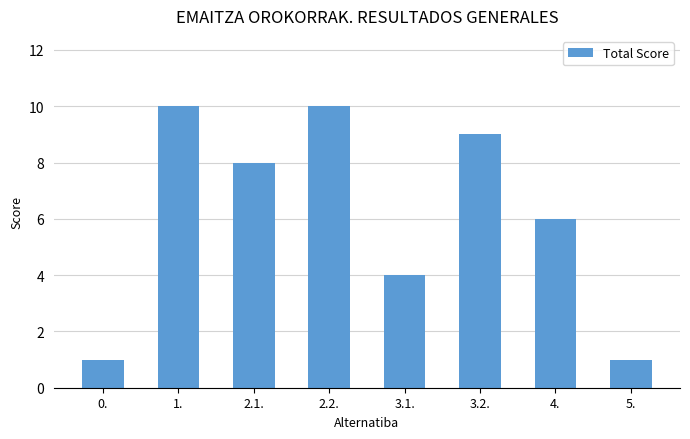

What is the difference between the maximum and minimum values?

9